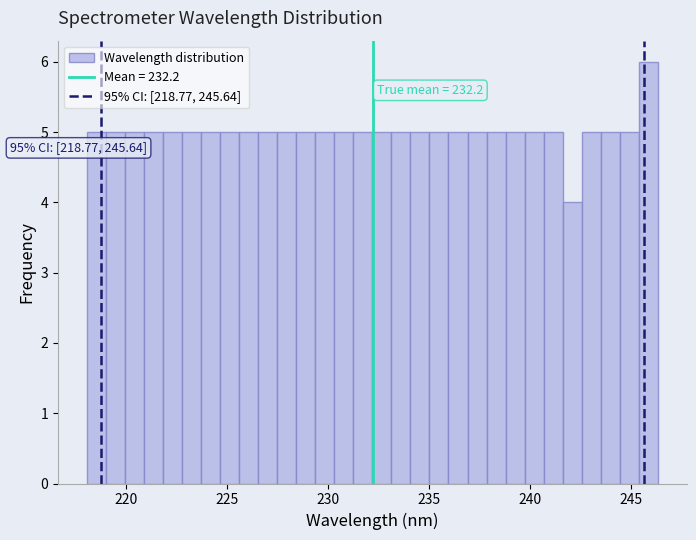

Around what value on the x-axis is the tallest bar? Give the approximate position of its centre, as read against the axis.

246.0